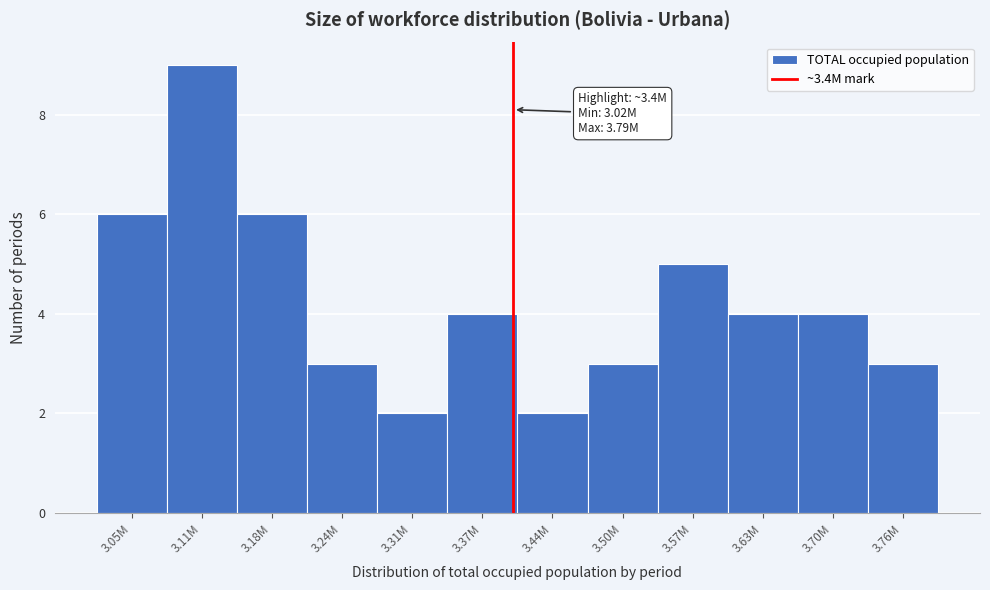

Reading left to right, transcribe all the data shown in this chart.

6	9	6	3	2	4	2	3	5	4	4	3